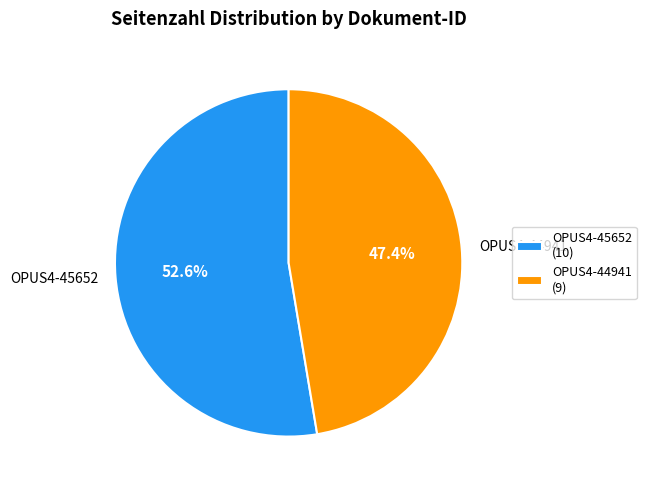

What percentage is NOT represented by OPUS4-45652?

47.4%